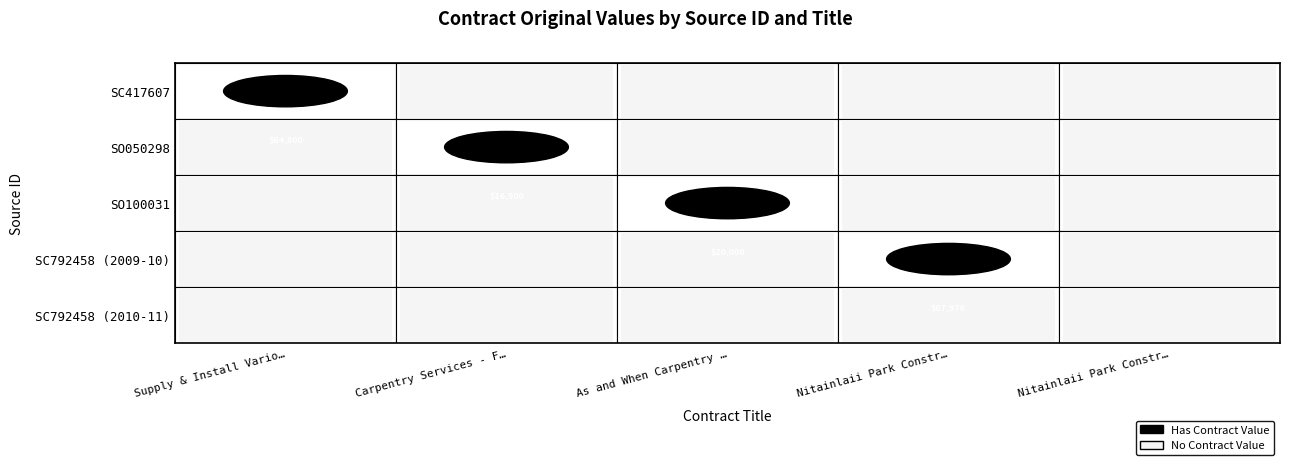

Which series has the largest total across all categories?

SC792458_1